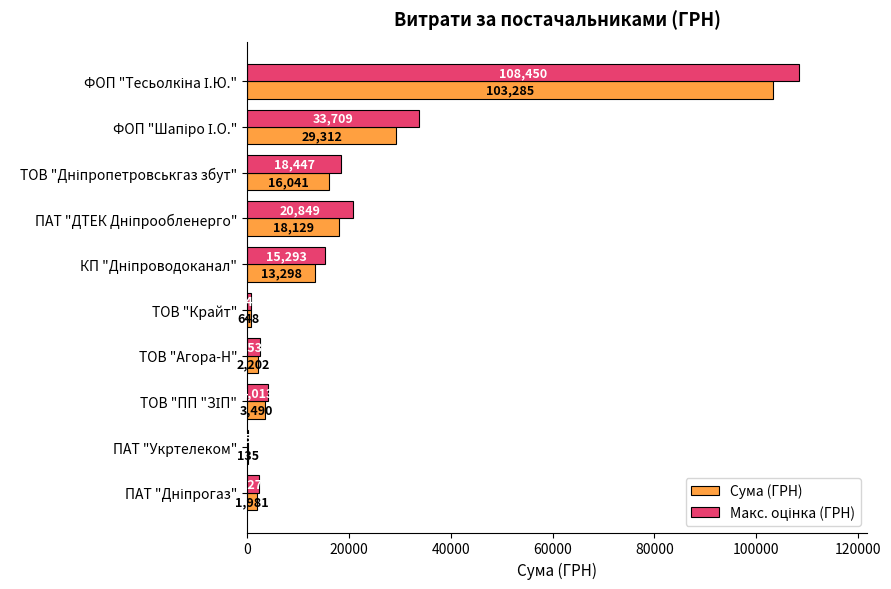

What is the greatest value displayed?

108449.6